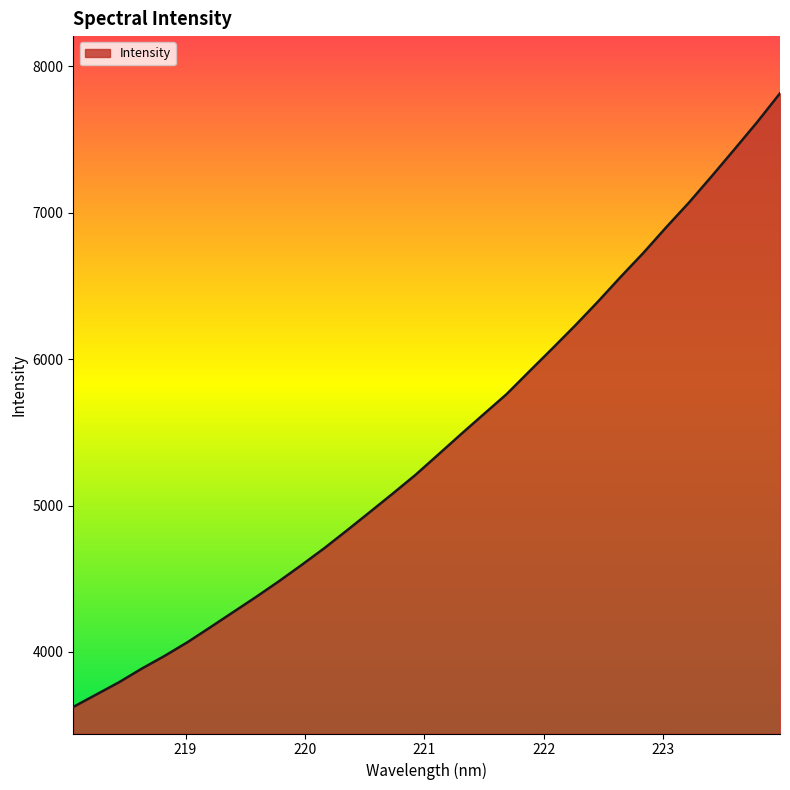

What is the difference between the maximum and minimum values?

4189.5